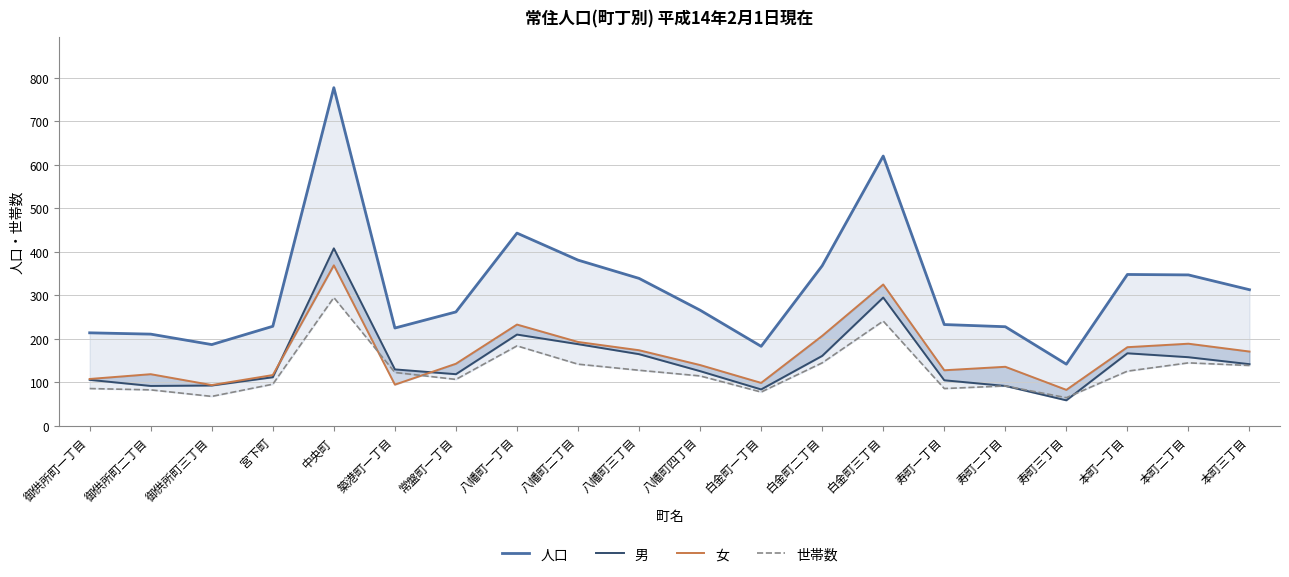

True or false: 世帯数 and 人口 cross at least once.

False